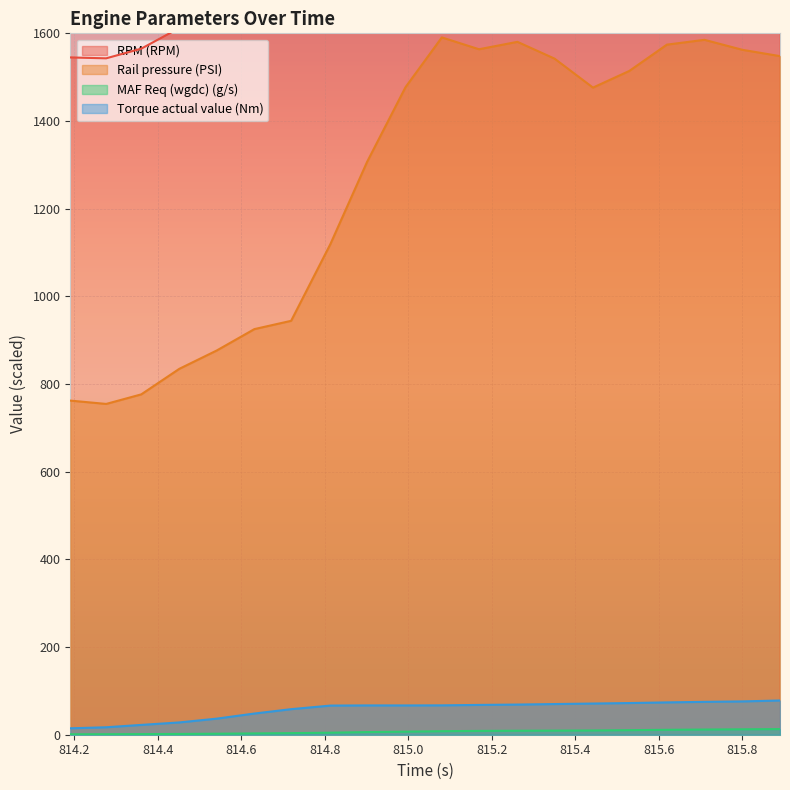

True or false: RPM (RPM) has a value of 521.4 at 815.529.

False